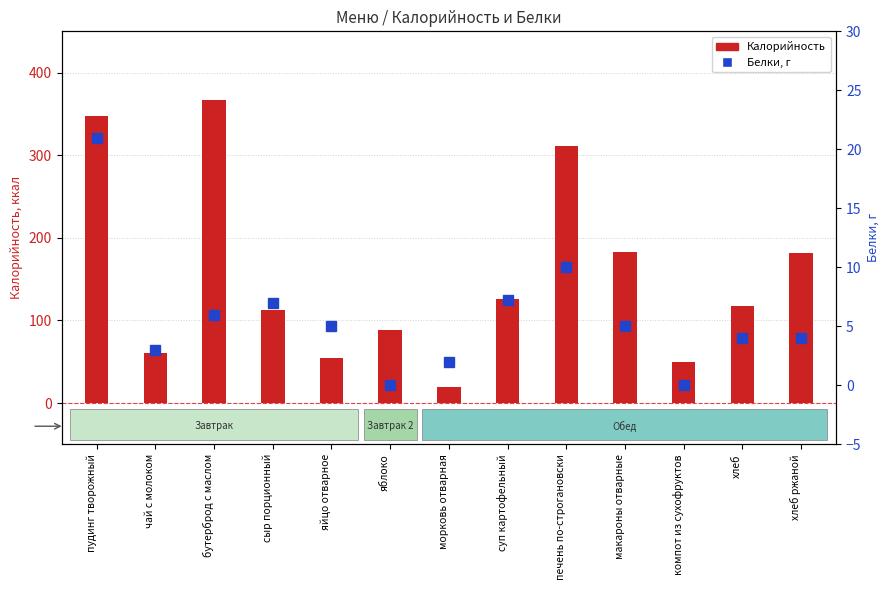

What is the label of the 7th bar from the right?

морковь отварная